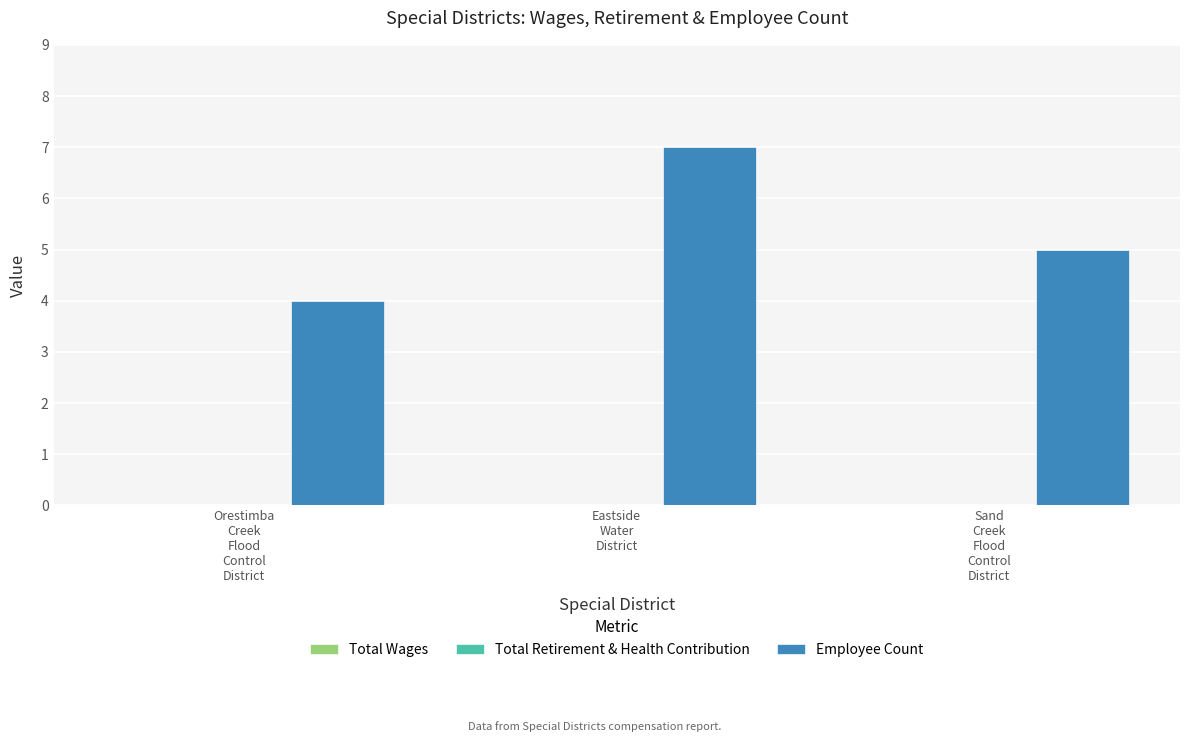

Are the bars grouped side by side (vs. stacked)?

No